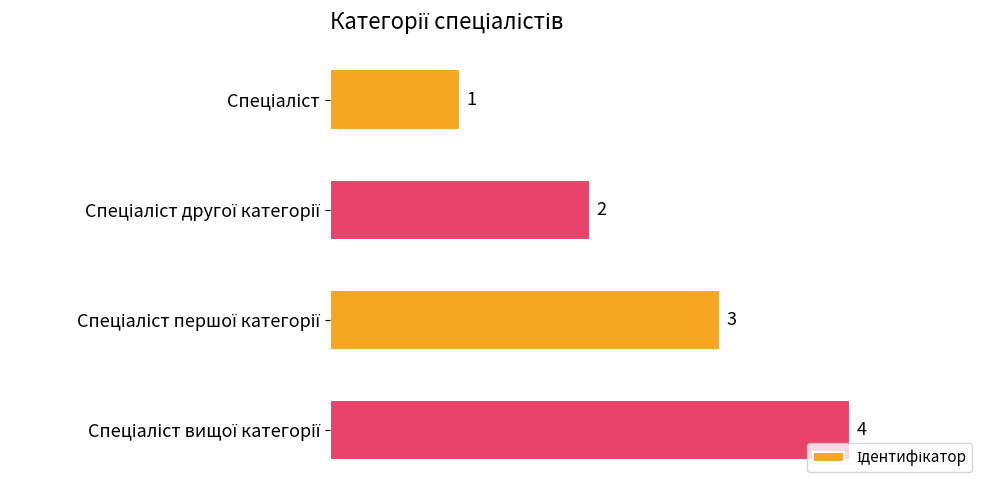

How many values are between 2 and 4?

3